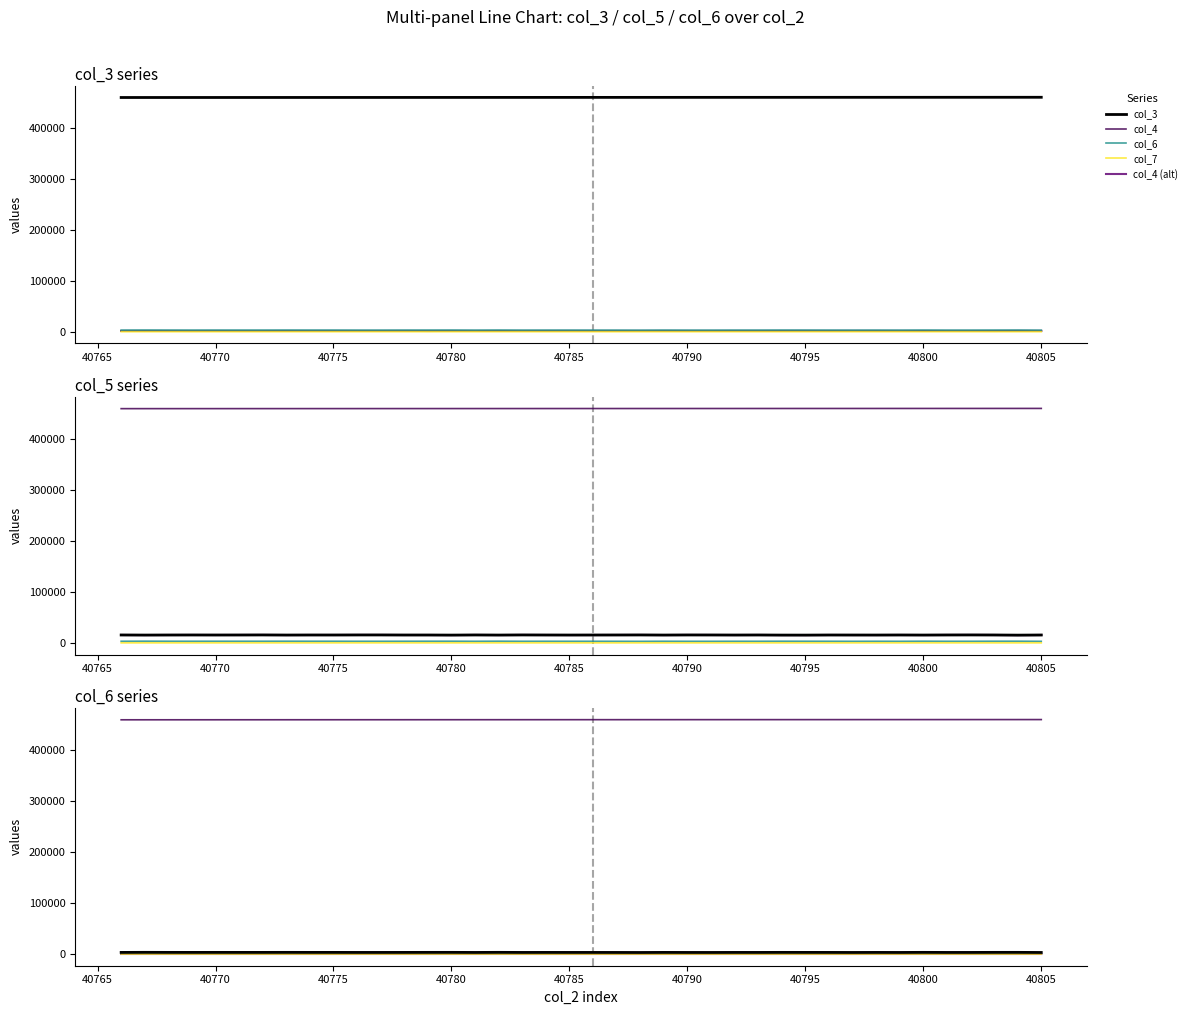

True or false: col_3 has more than 0 interior local peaks.

False